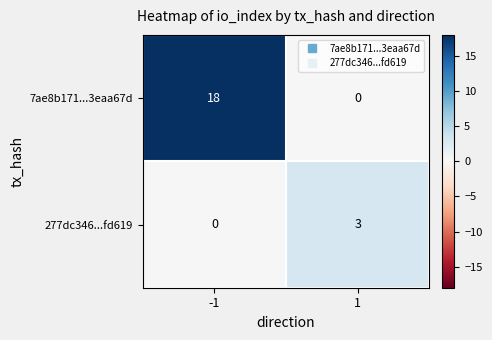

At -1, list the series in order from smallest to largest.

277dc346...fd619, 7ae8b171...3eaa67d